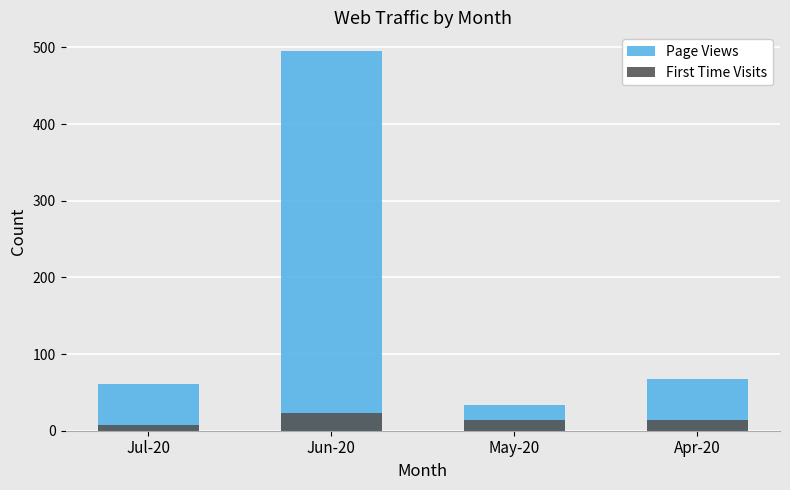

True or false: First Time Visits has a value of 7 at Jul-20.

True